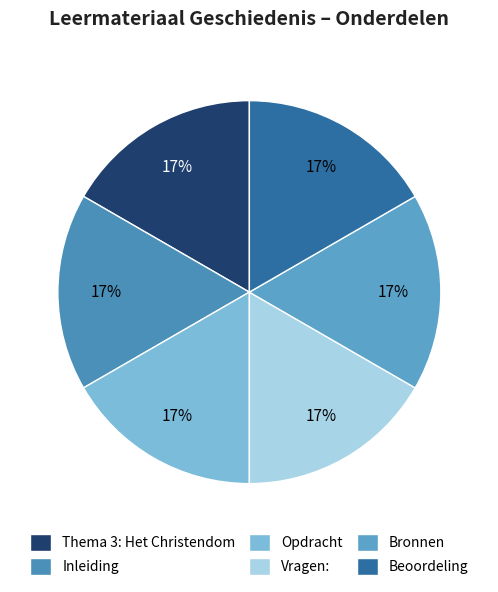

How many segments does this pie chart have?

6